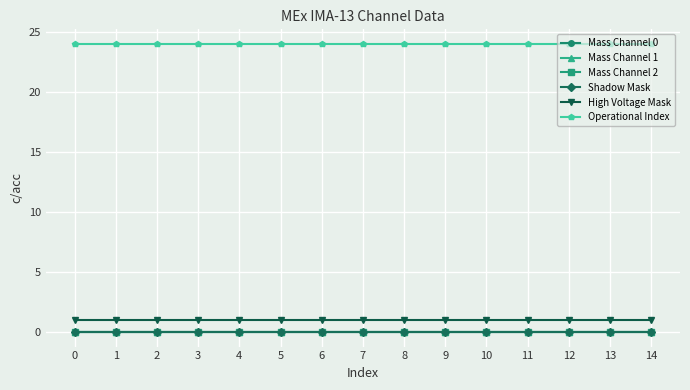

Does the chart have visible grid lines?

Yes